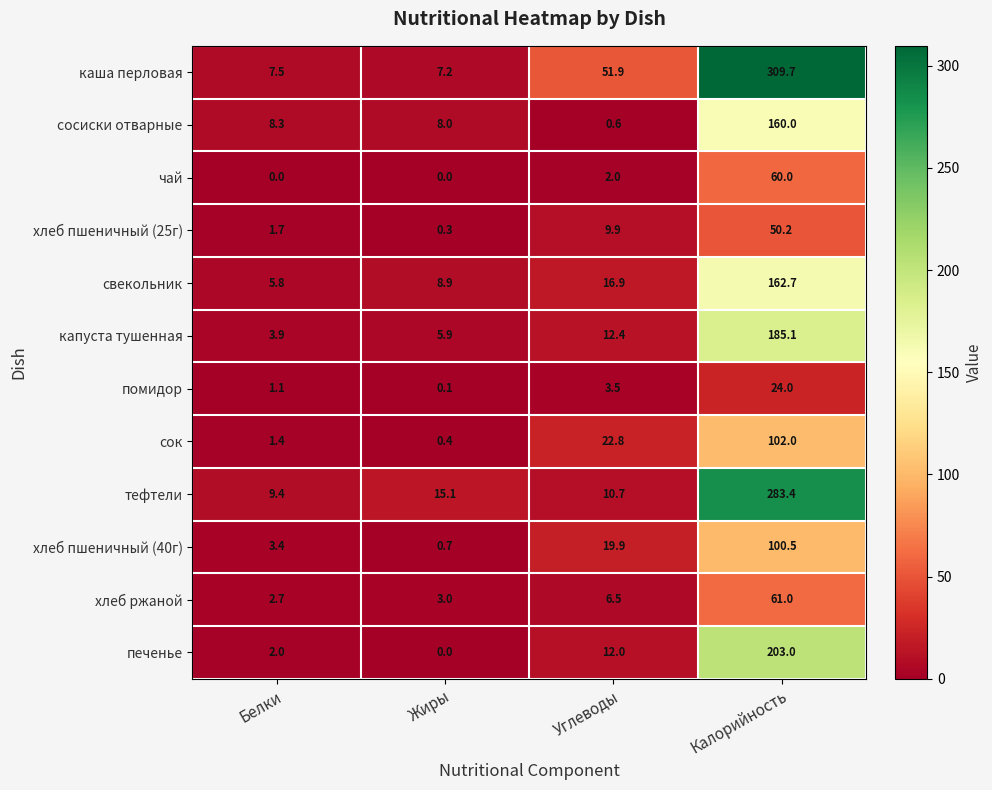

Rank the series at Калорийность from highest to lowest value.

каша перловая, тефтели, печенье, капуста тушенная, свекольник, сосиски отварные, сок, хлеб пшеничный (40г), хлеб ржаной, чай, хлеб пшеничный (25г), помидор